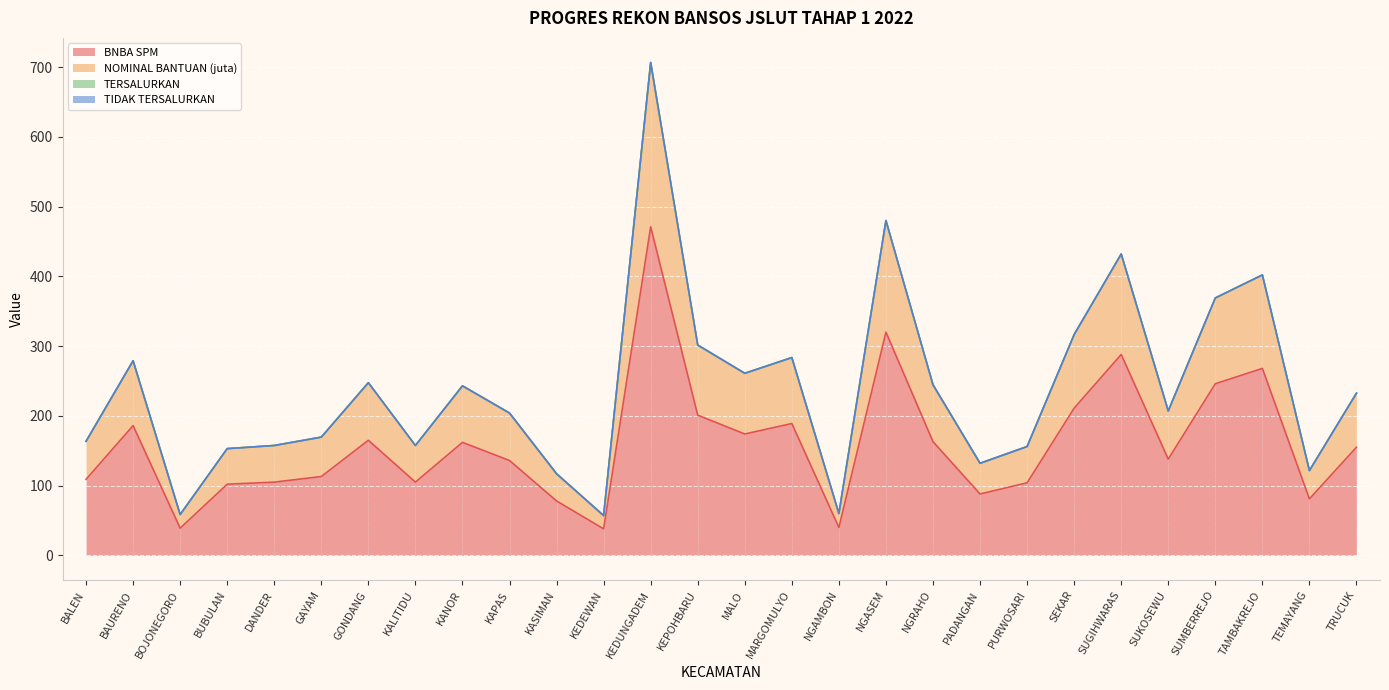

Does the chart display data point markers on the line(s)?

No